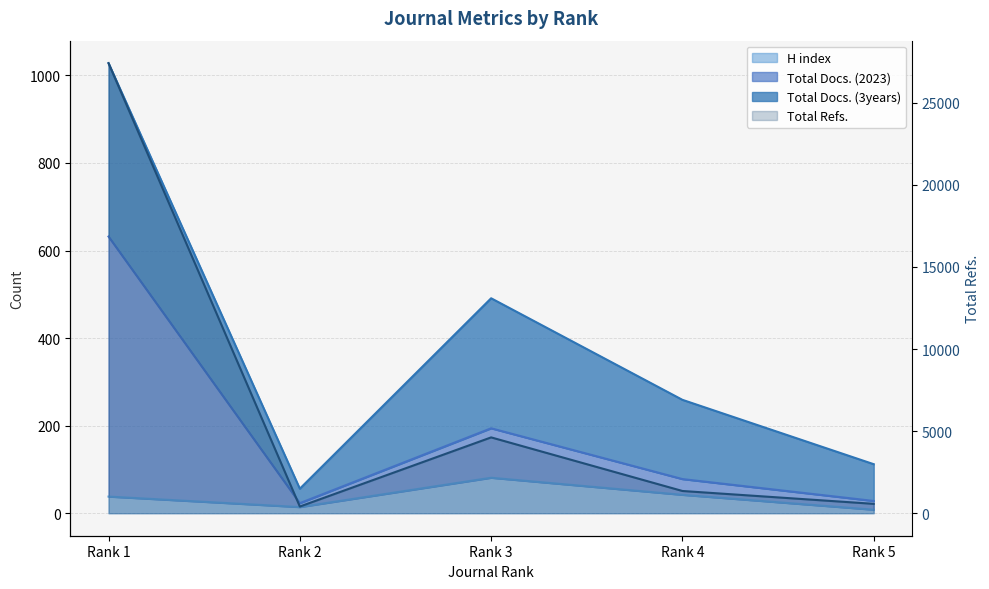

What is the sum of all Total Refs. values?

955